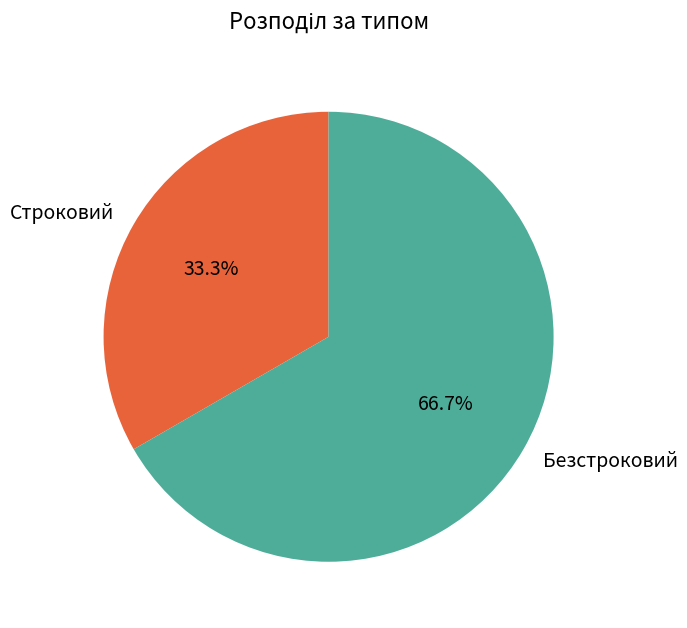

Does Безстроковий account for over 50% of the chart?

Yes